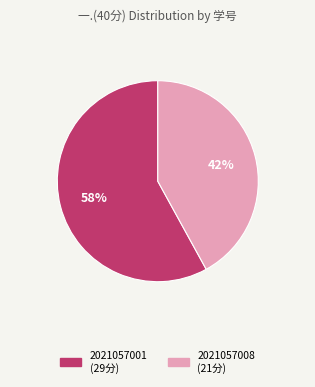

What percentage is the 2021057008 slice, to the nearest percent?

42%